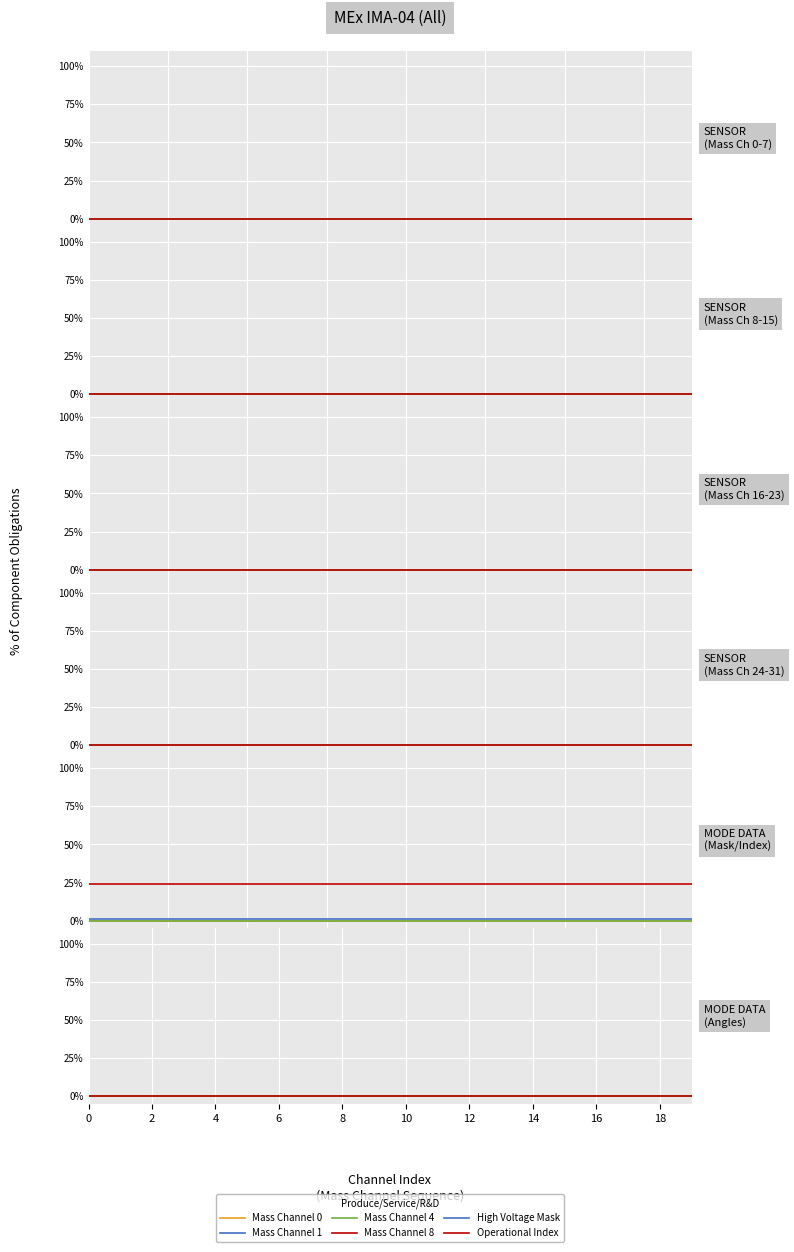

What is the spread (max minus min) of values at 0?

24